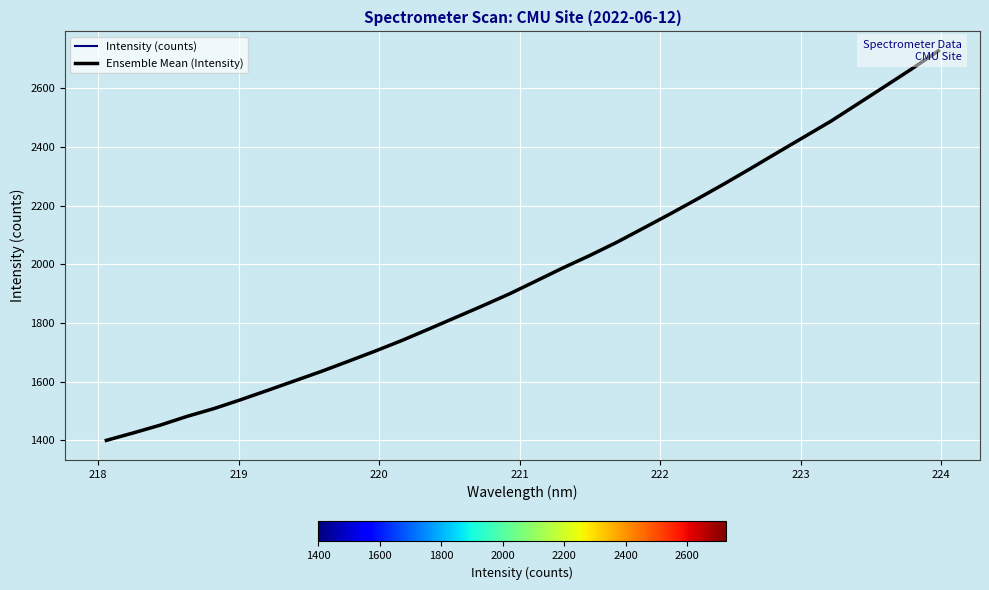

At which label does the data first exceed 1943?

221.1174